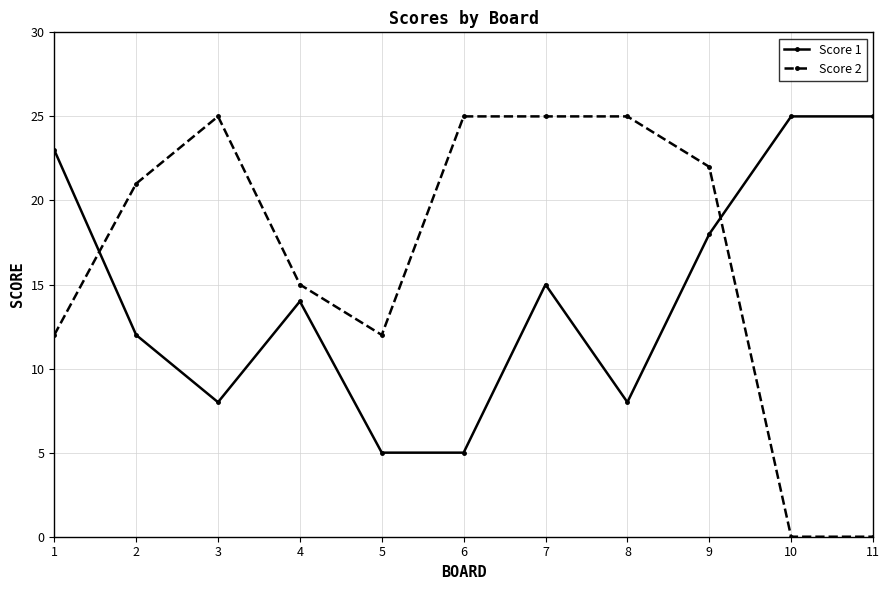

Reading left to right, extract all data points from this chart.

Score 1: 1=23	2=12	3=8	4=14	5=5	6=5	7=15	8=8	9=18	10=25	11=25
Score 2: 1=12	2=21	3=25	4=15	5=12	6=25	7=25	8=25	9=22	10=0	11=0